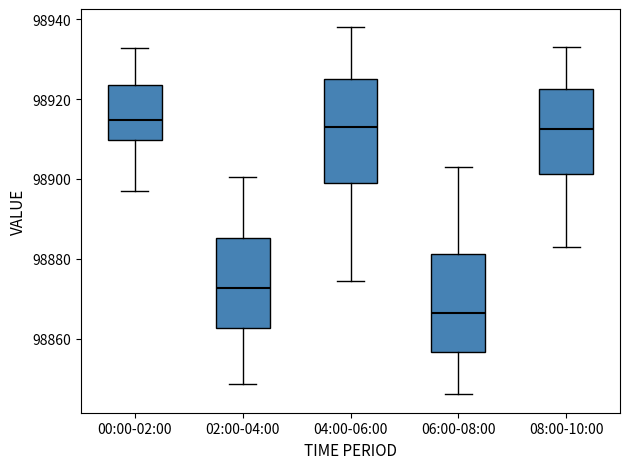

Where is the lower edge of the box for 06:00-08:00 on the y-axis? The values are not printed on the chart, so give them approximately, as read against the axis.

98856